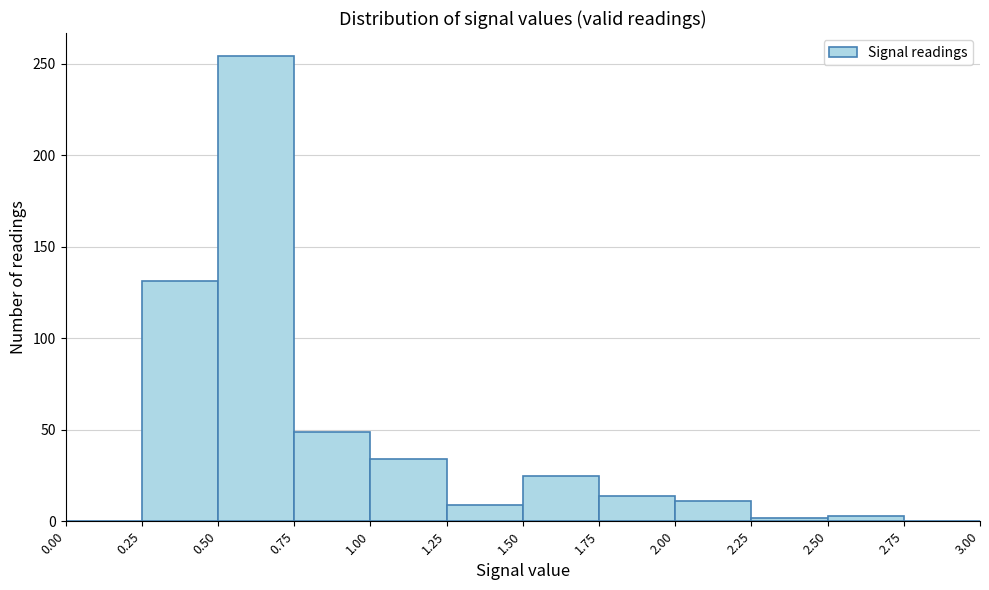

Reading left to right, transcribe this chart: for each bar, give the range it covers on the x-axis and its height. The values are not printed on the chart, so give them approximately, as read against the axis.

0.00 to 0.25: 0
0.25 to 0.50: 130
0.50 to 0.75: 255
0.75 to 1.00: 50
1.00 to 1.25: 35
1.25 to 1.50: 10
1.50 to 1.75: 25
1.75 to 2.00: 15
2.00 to 2.25: 10
2.25 to 2.50: under 5
2.50 to 2.75: under 5
2.75 to 3.00: 0